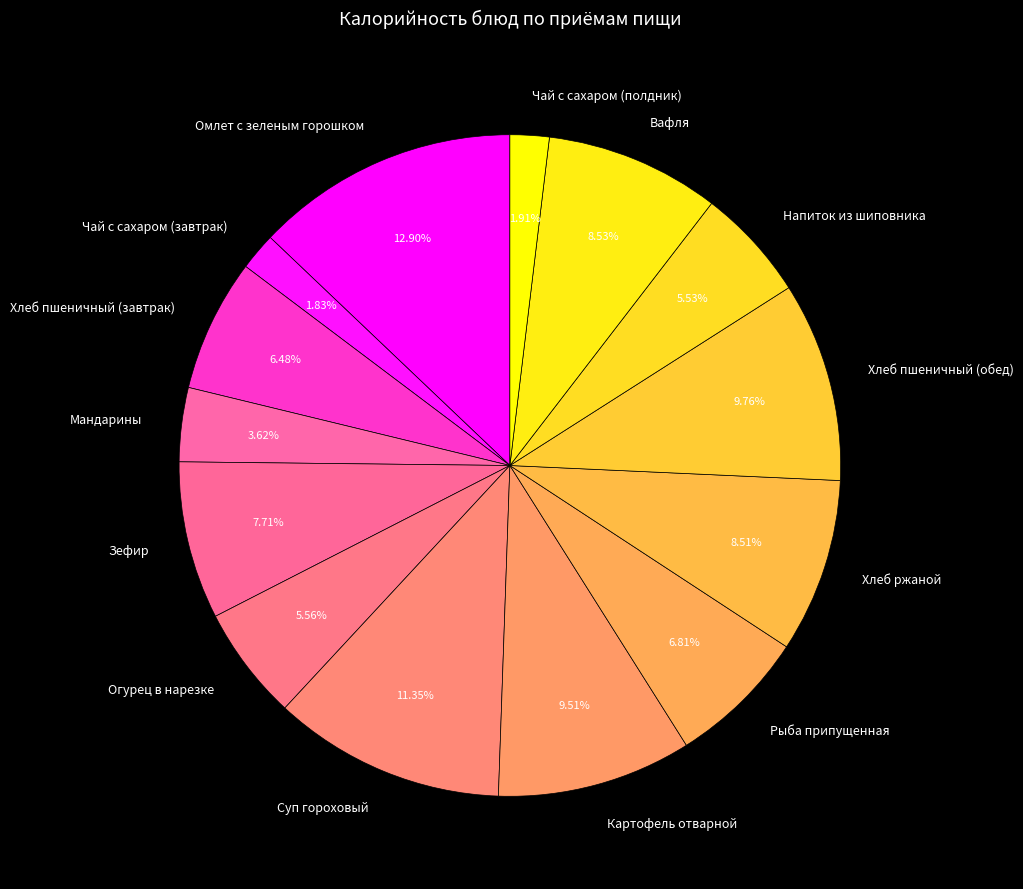

What is the largest slice in the pie chart?

Омлет с зеленым горошком